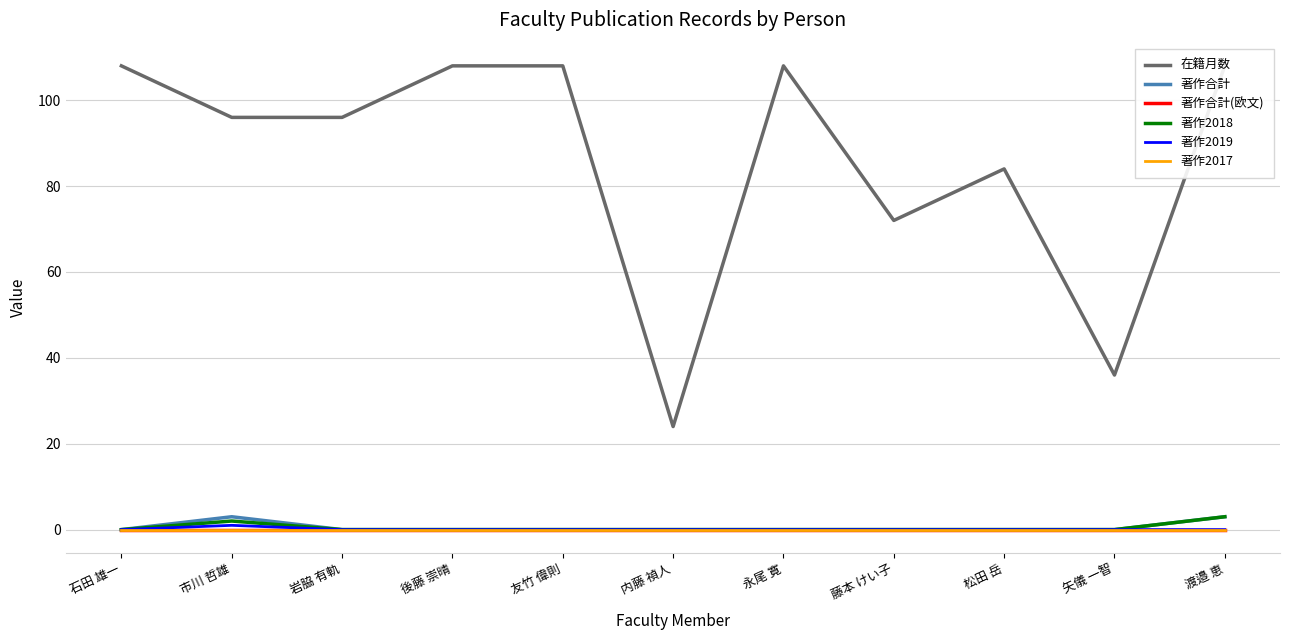

What is the maximum value shown in the chart?

108